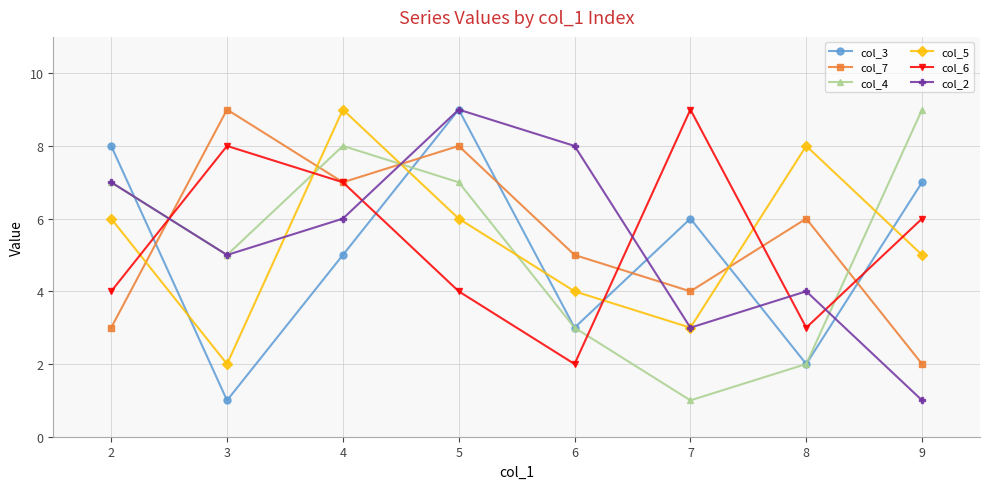

In col_3, how many points are higher than both neighbors (excluding endpoints)?

2